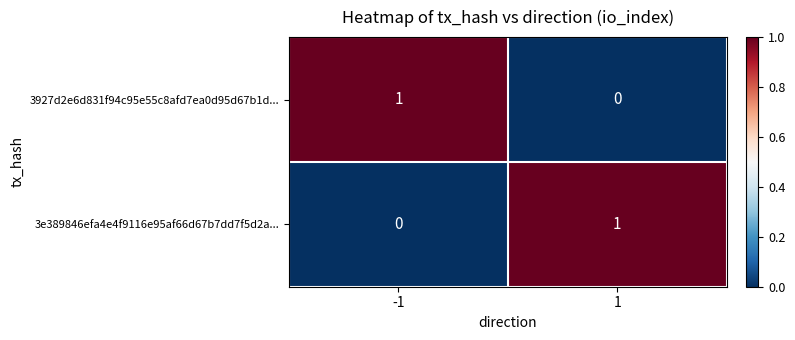

List the labels in order of 3e389846efa4e4f9116e95af66d67b7dd7f5d2a... value, smallest first.

-1, 1